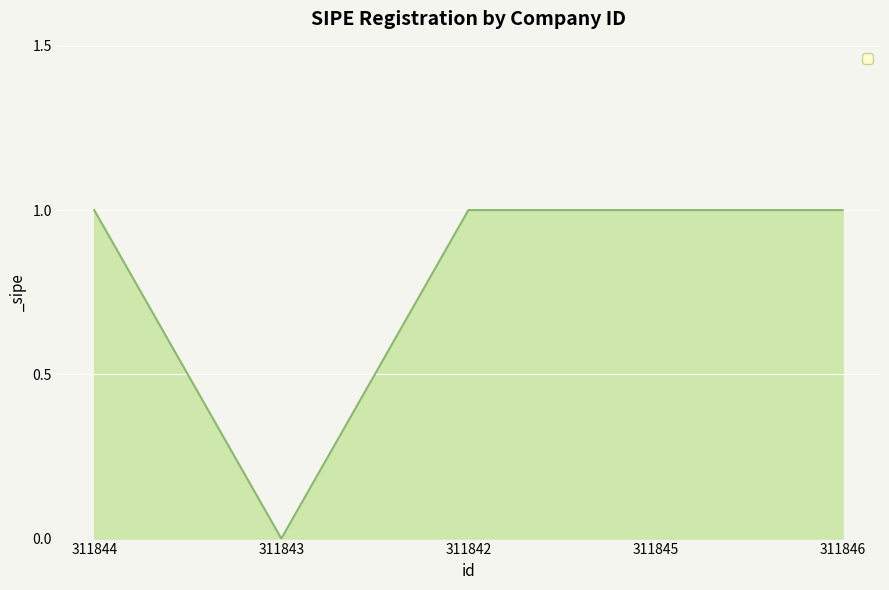

What is the sum of all values?

4